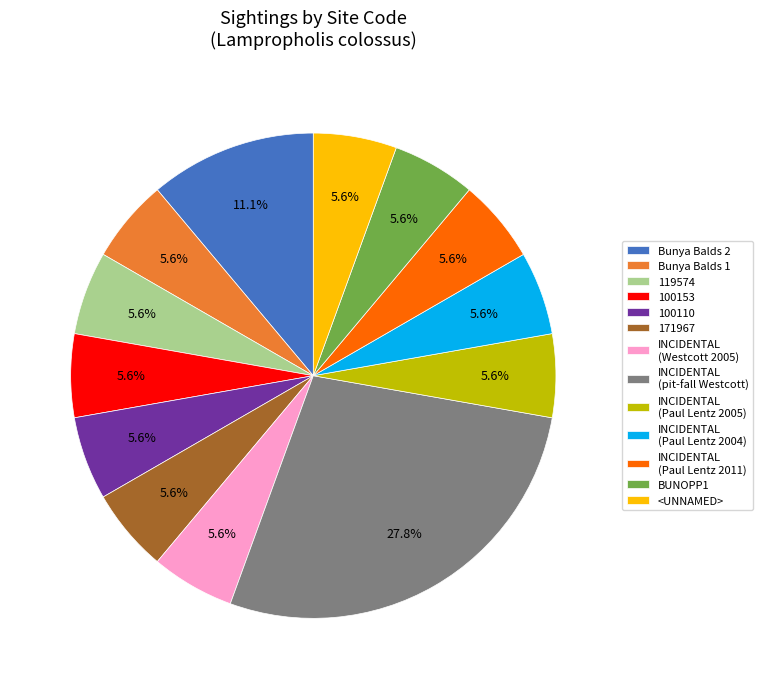

Does BUNOPP1 represent more than half of the total?

No